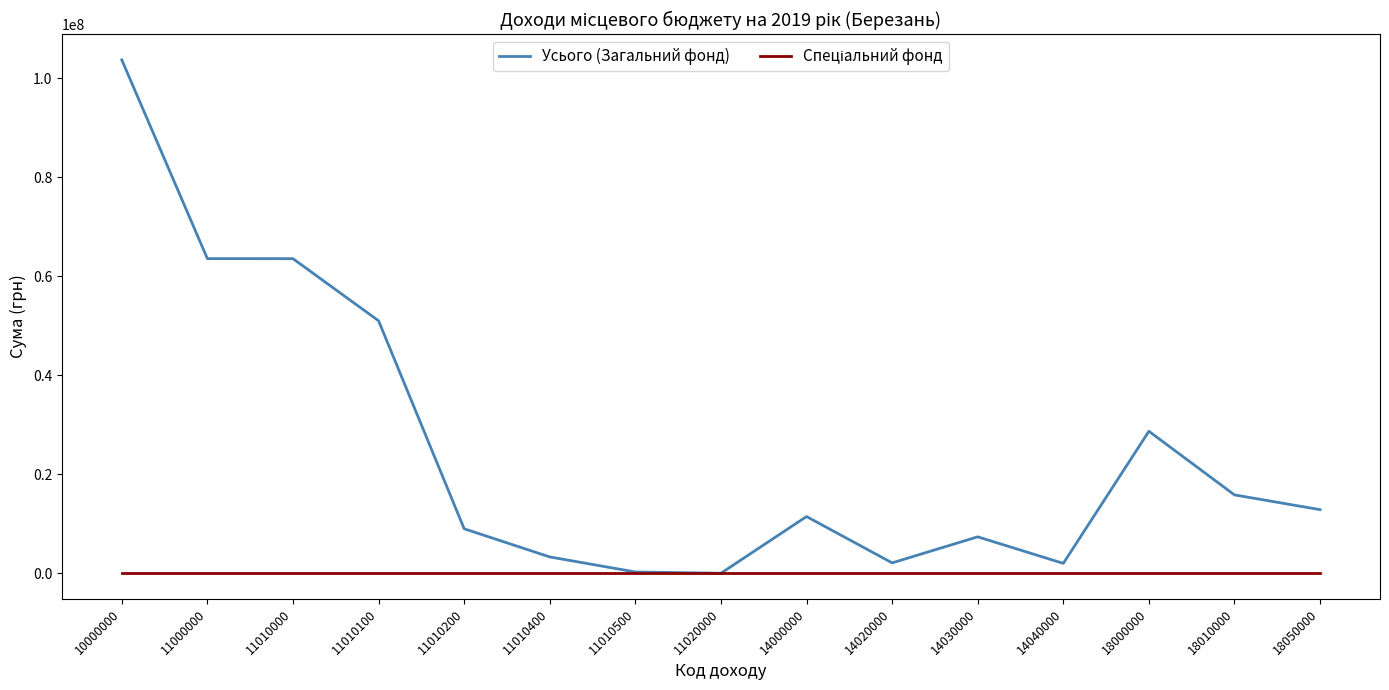

How many series are shown in this chart?

2